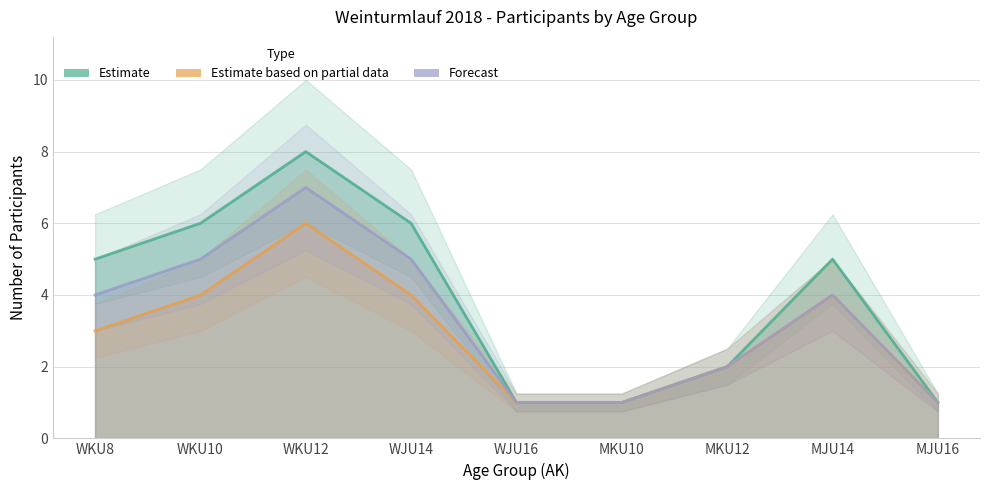

At how many categories does at least one series exceed 7?

1